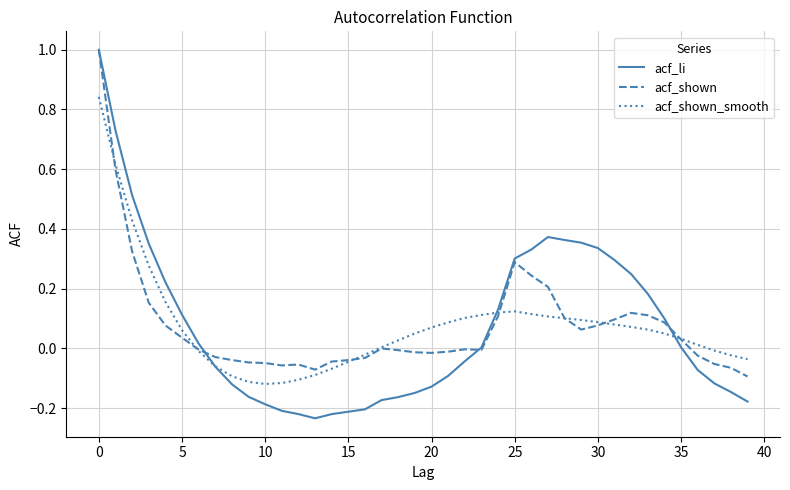

Which series has the largest range (max minus min)?

acf_li